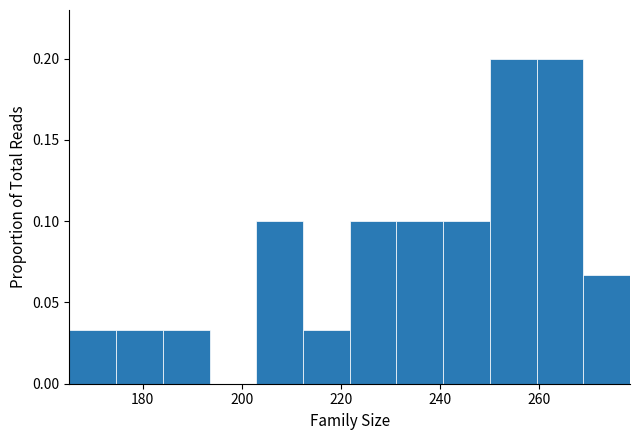

Reading left to right, list every bar in this chart as the range it spans on the x-axis followed by its height. Neither the bar edges nor the heights are printed on the chart, so give them approximately, as read against the axes.

166 to 174: 0.035
174 to 184: 0.035
184 to 194: 0.035
194 to 202: 0
202 to 212: 0.100
212 to 222: 0.035
222 to 232: 0.100
232 to 240: 0.100
240 to 250: 0.100
250 to 260: 0.200
260 to 268: 0.200
268 to 278: 0.065